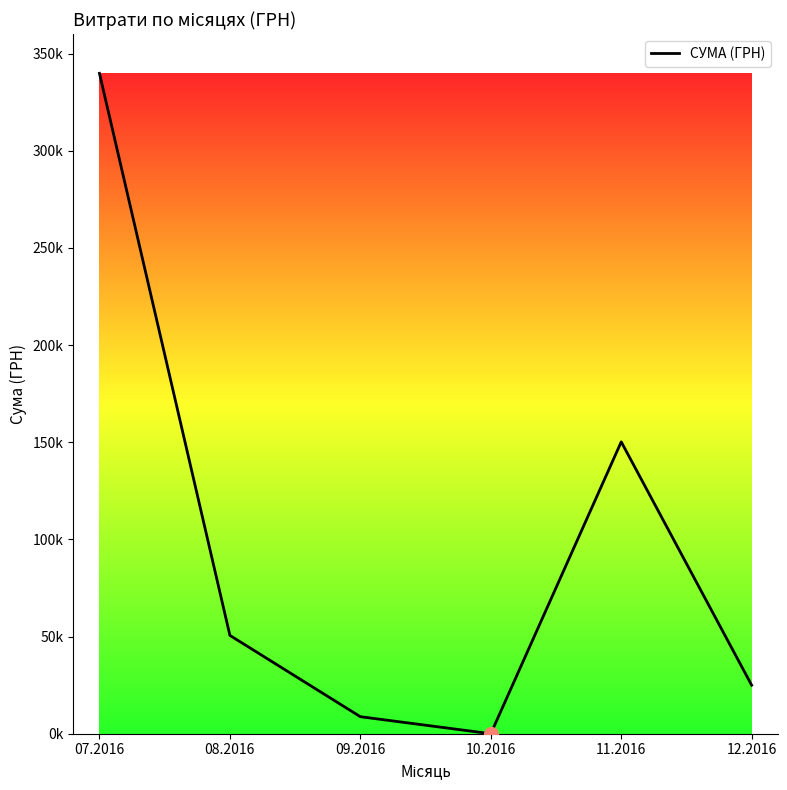

Does the chart display data point markers on the line(s)?

No